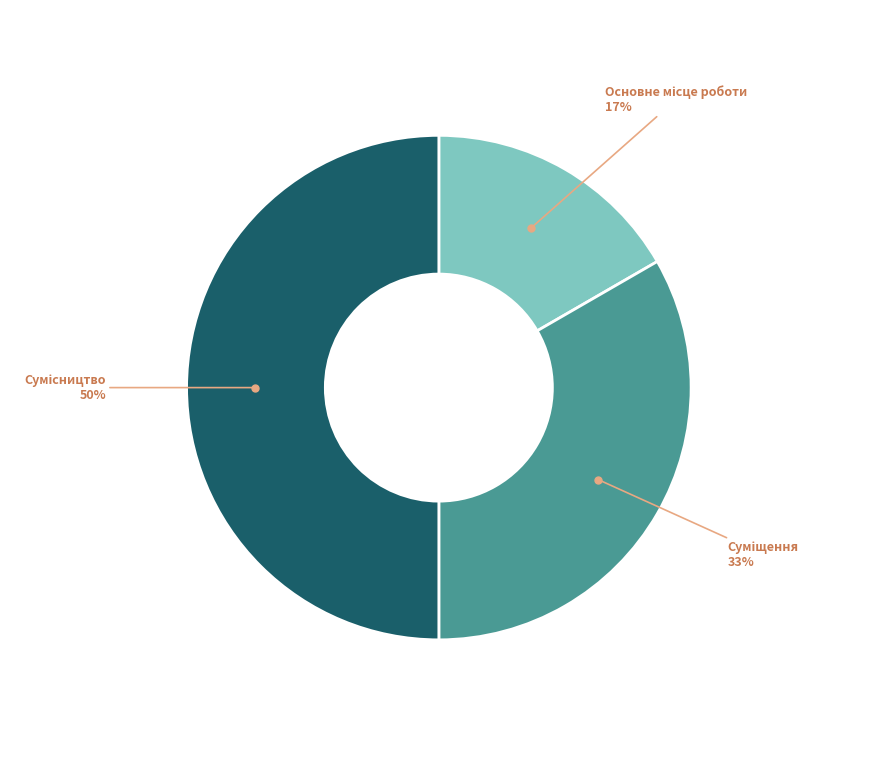

To the nearest percent, what is the average slice percentage?

33%